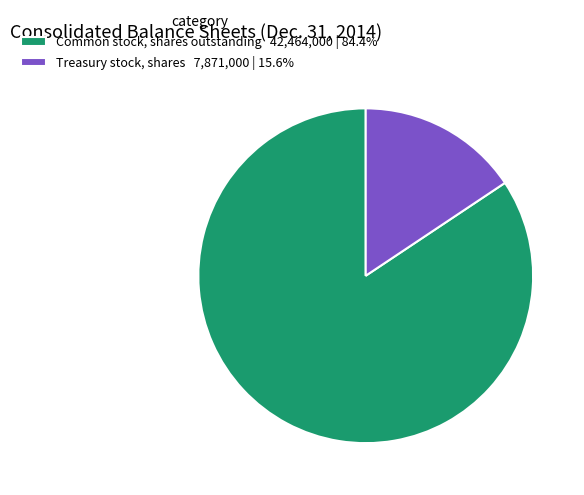

True or false: Treasury stock, shares accounts for 24% of the total.

False